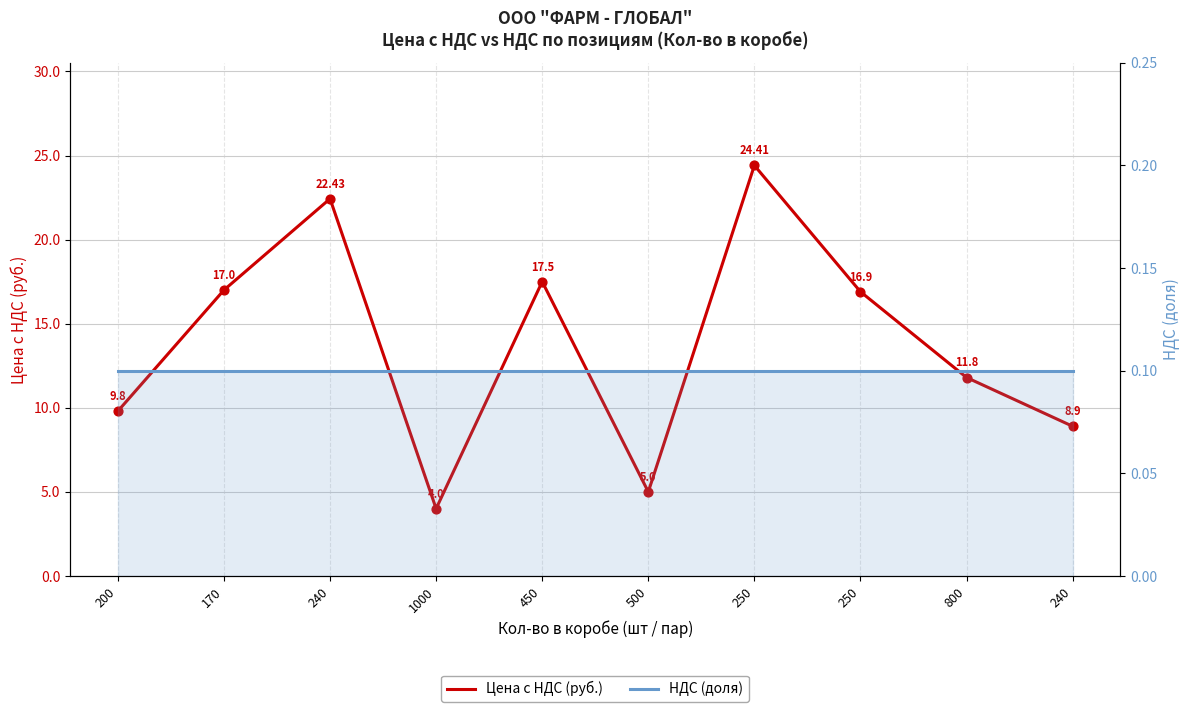

At how many categories does at least one series exceed 14?

5